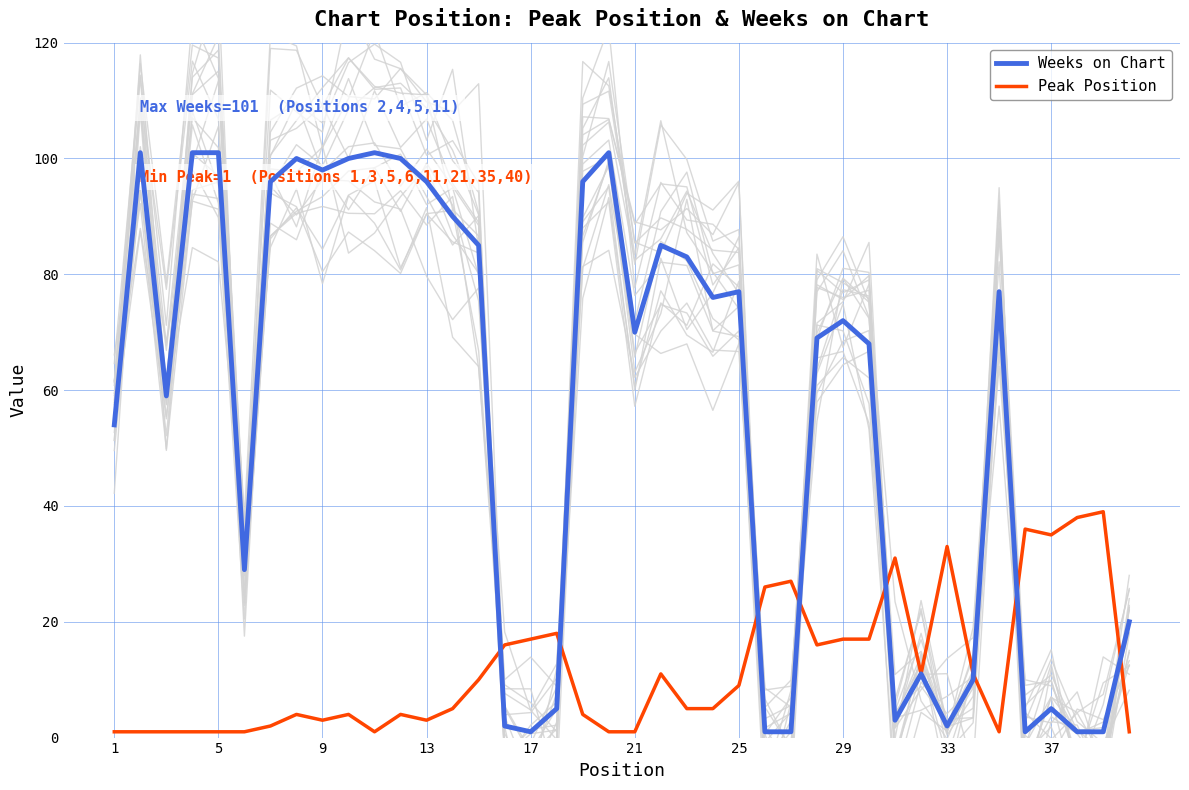

List the series in order of their overall mean, highest first.

Weeks on Chart, Peak Position